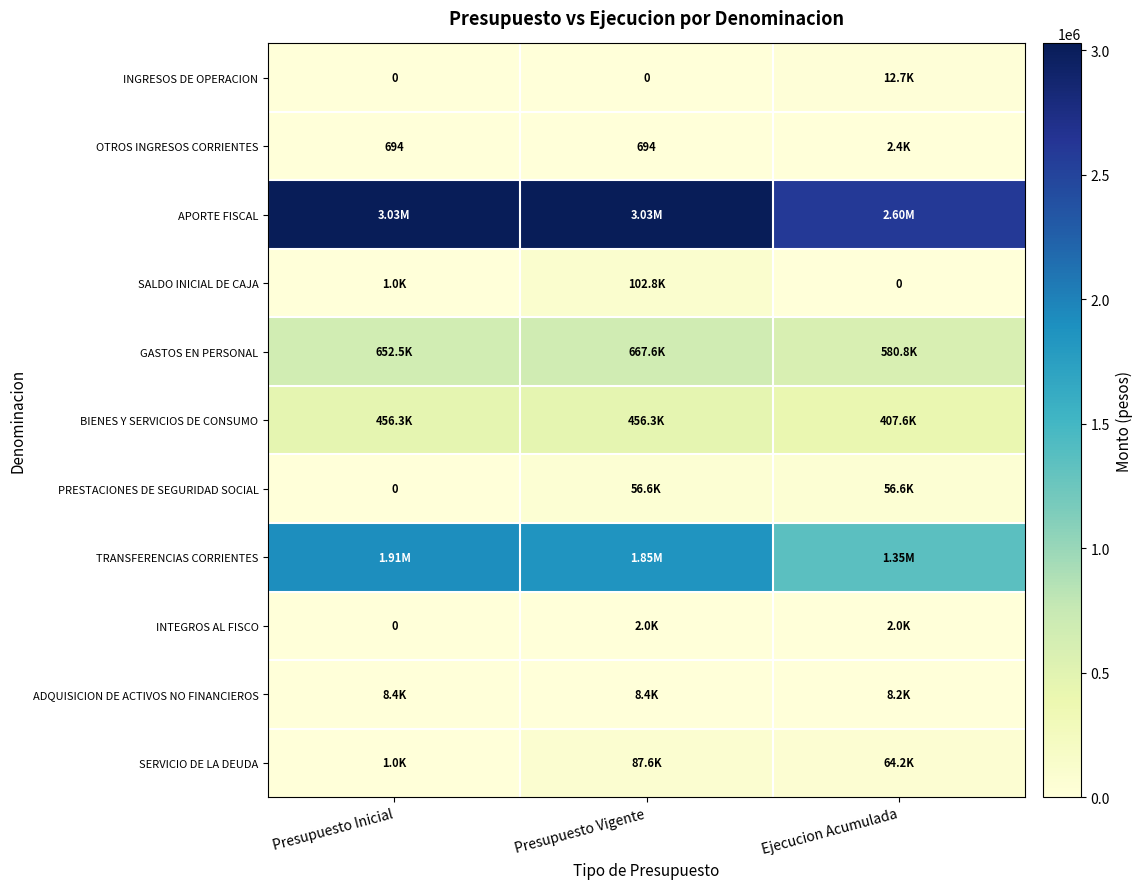

What is the total value across all series at Ejecucion Acumulada?

5082764